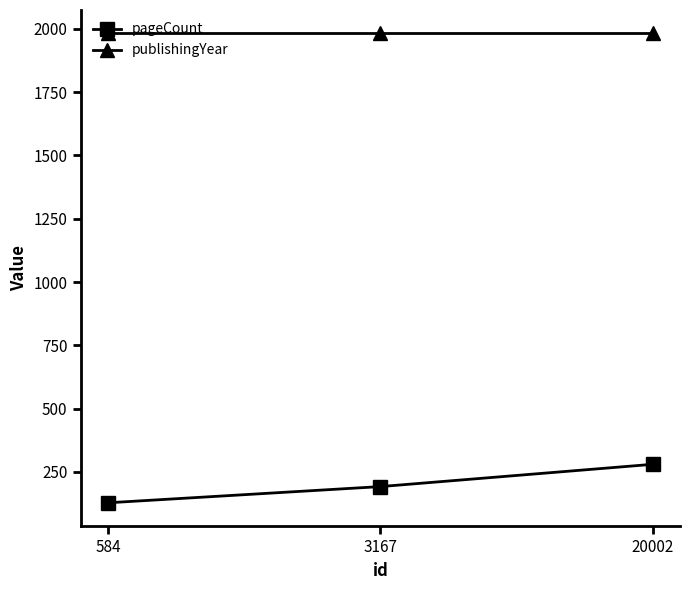

Reading left to right, list all the values displayed in this chart.

pageCount: 128	192	280
publishingYear: 1982	1982	1982